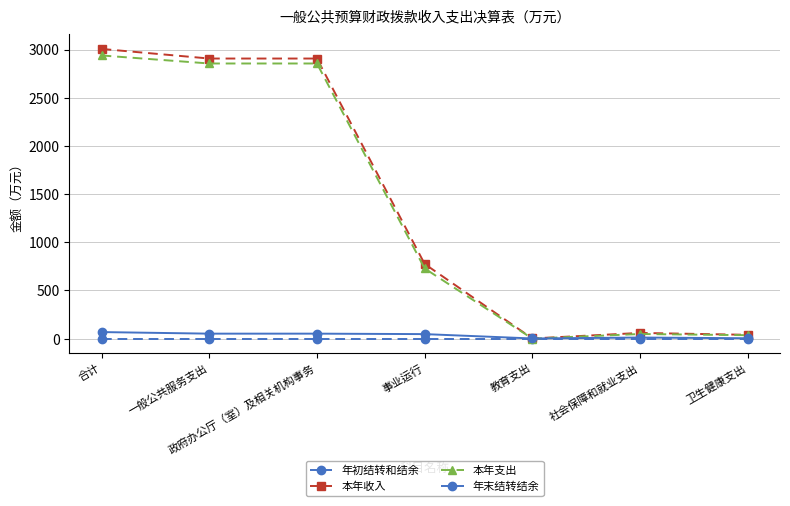

Count the number of data series in this chart.

4